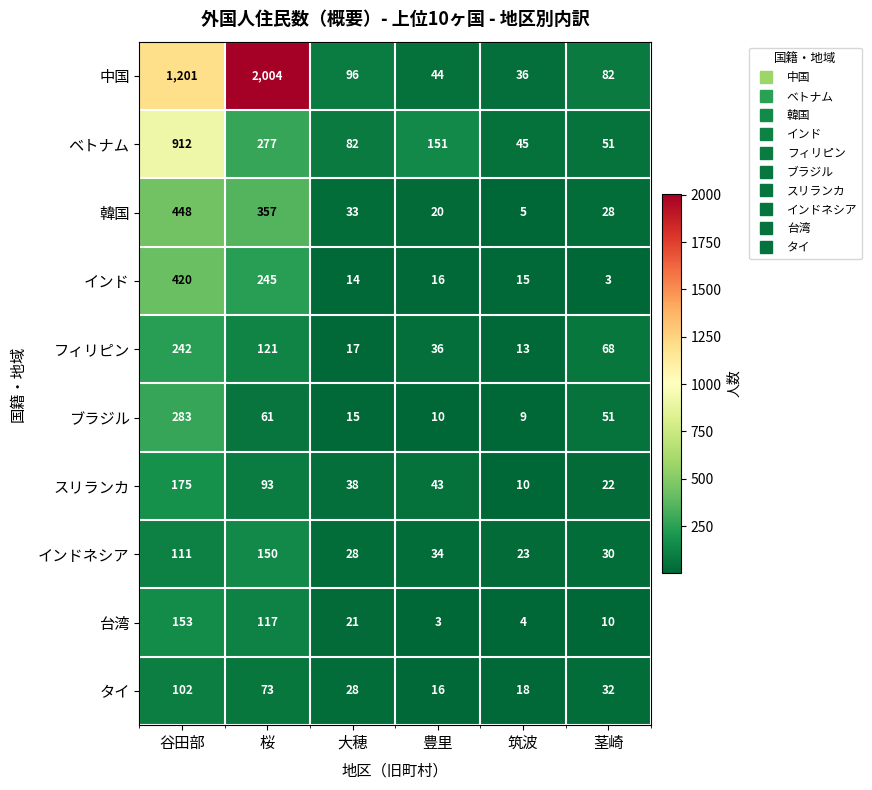

What is the difference between the インドネシア values at 茎崎 and 谷田部?

81